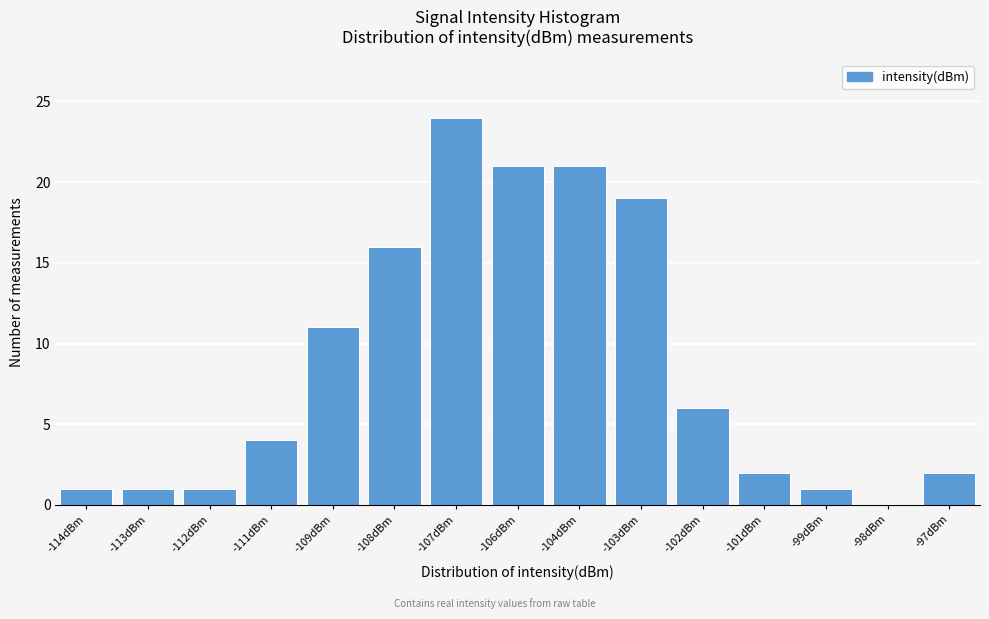

Reading right to left, transcribe all the data shown in this chart.

-97dBm=2	-98dBm=0	-99dBm=1	-101dBm=2	-102dBm=6	-103dBm=19	-104dBm=21	-106dBm=21	-107dBm=24	-108dBm=16	-109dBm=11	-111dBm=4	-112dBm=1	-113dBm=1	-114dBm=1